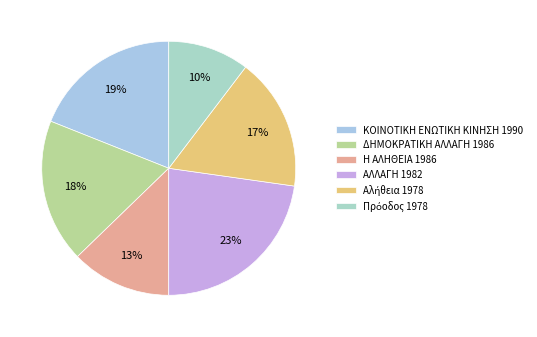

How many slices are in this pie chart?

6